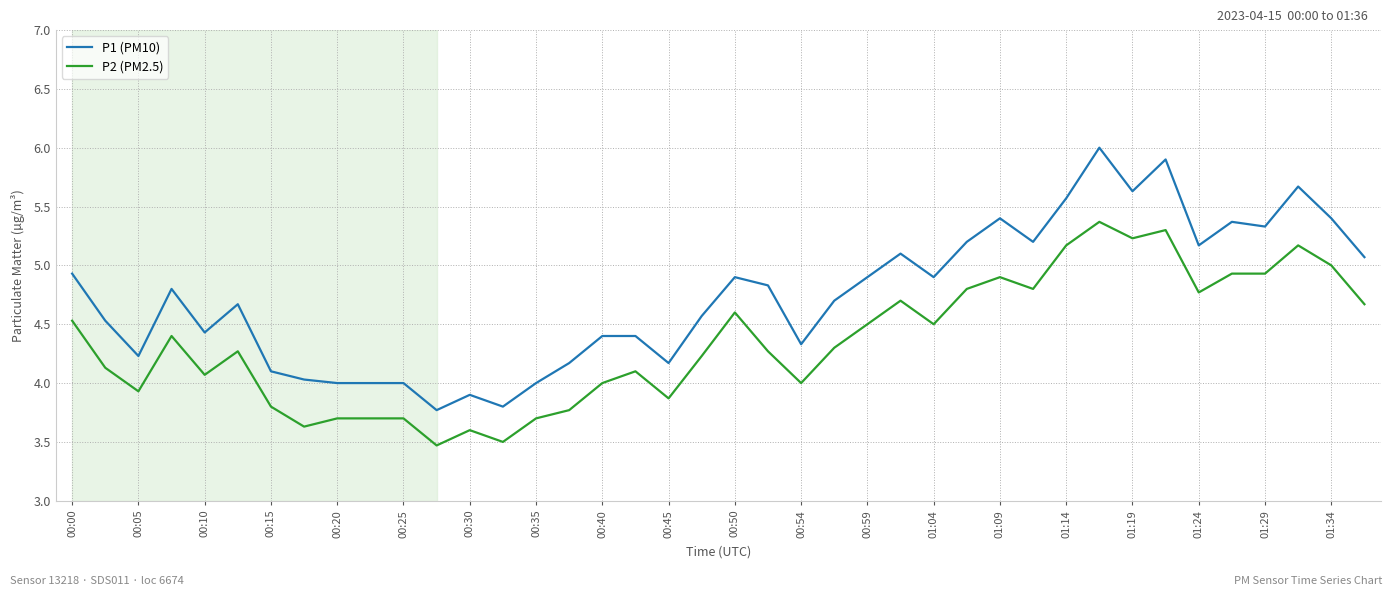

List the series in order of their peak value, lowest first.

P2 (PM2.5), P1 (PM10)